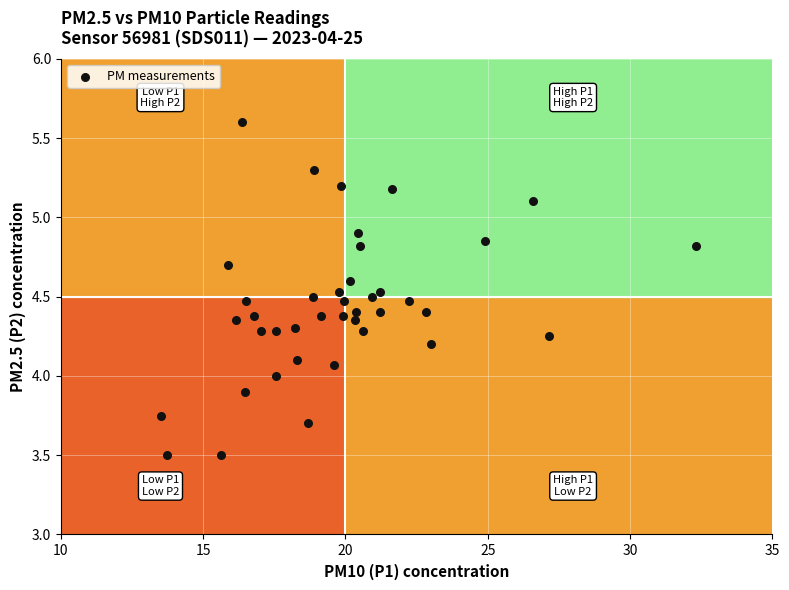

What is the range of Y values (max minus min)?

2.1